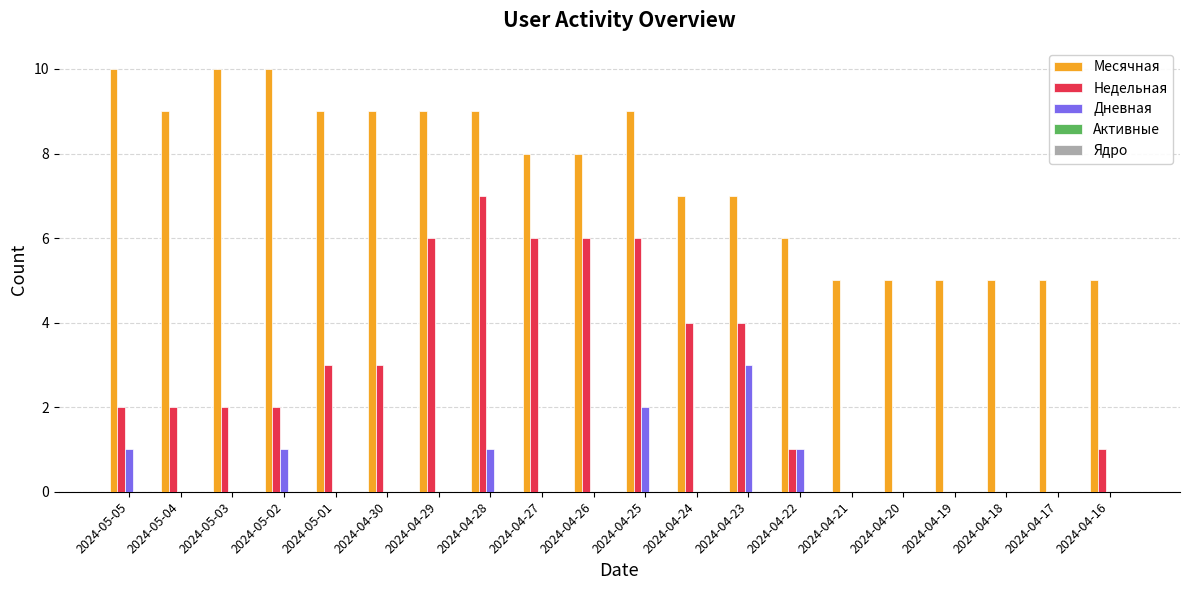

Which series has the largest total across all categories?

Месячная